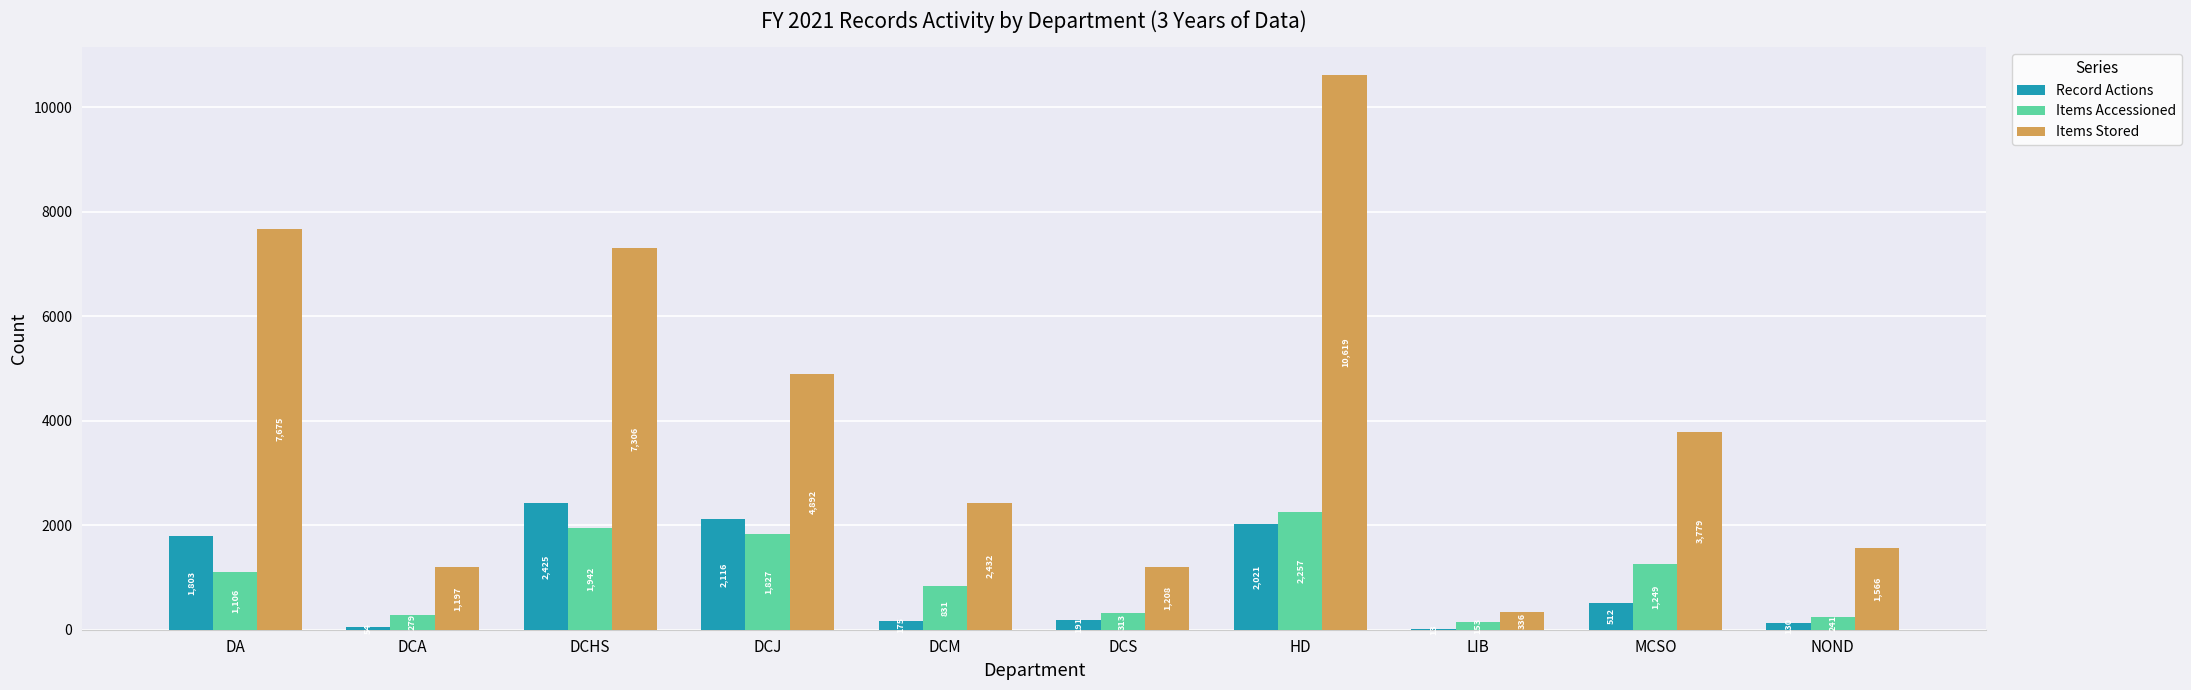

Which series changed the most between DCHS and NOND?

Items Stored